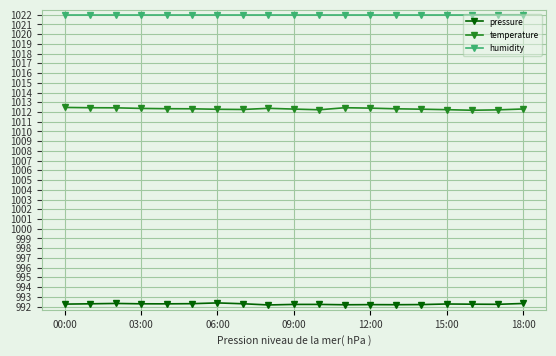

What is the value of the pressure point at the 12th from the left?

992.2